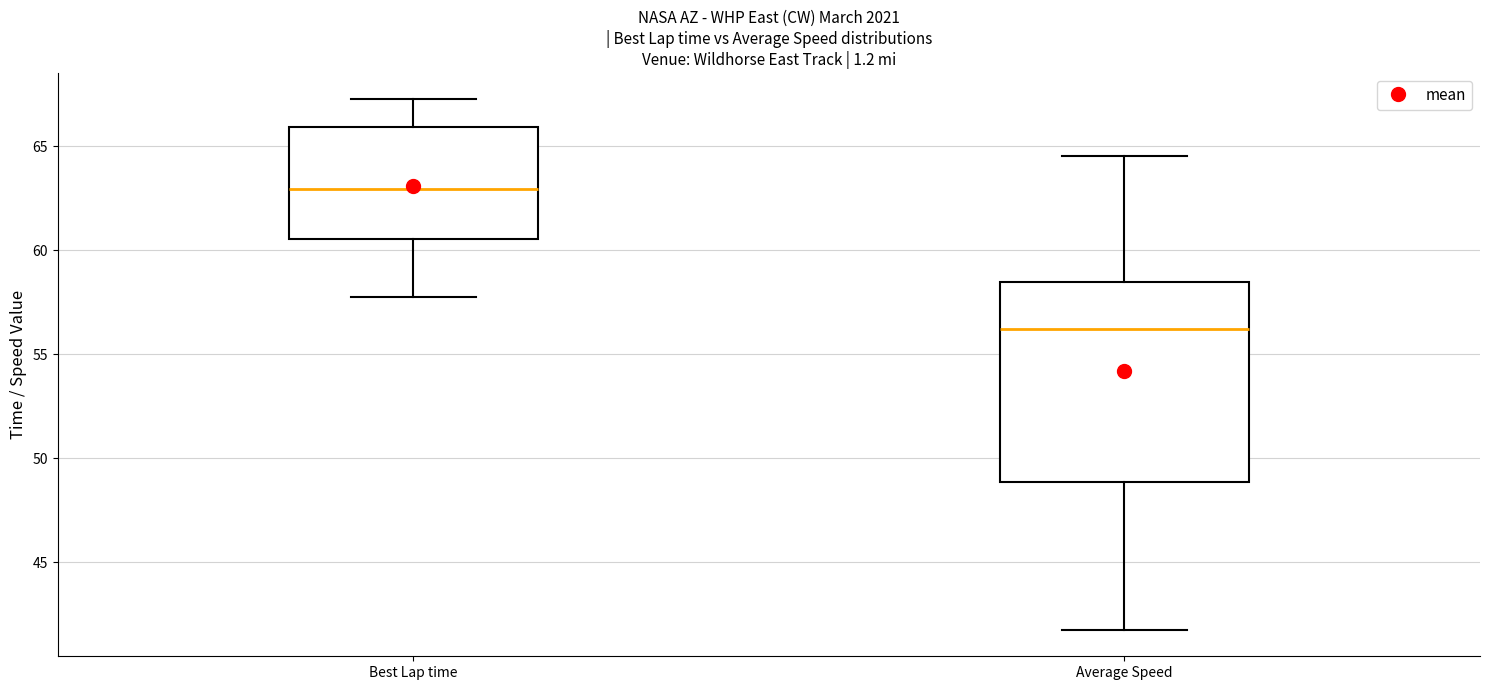

Where is the lower edge of the box for Average Speed on the y-axis? The values are not printed on the chart, so give them approximately, as read against the axis.

49.0